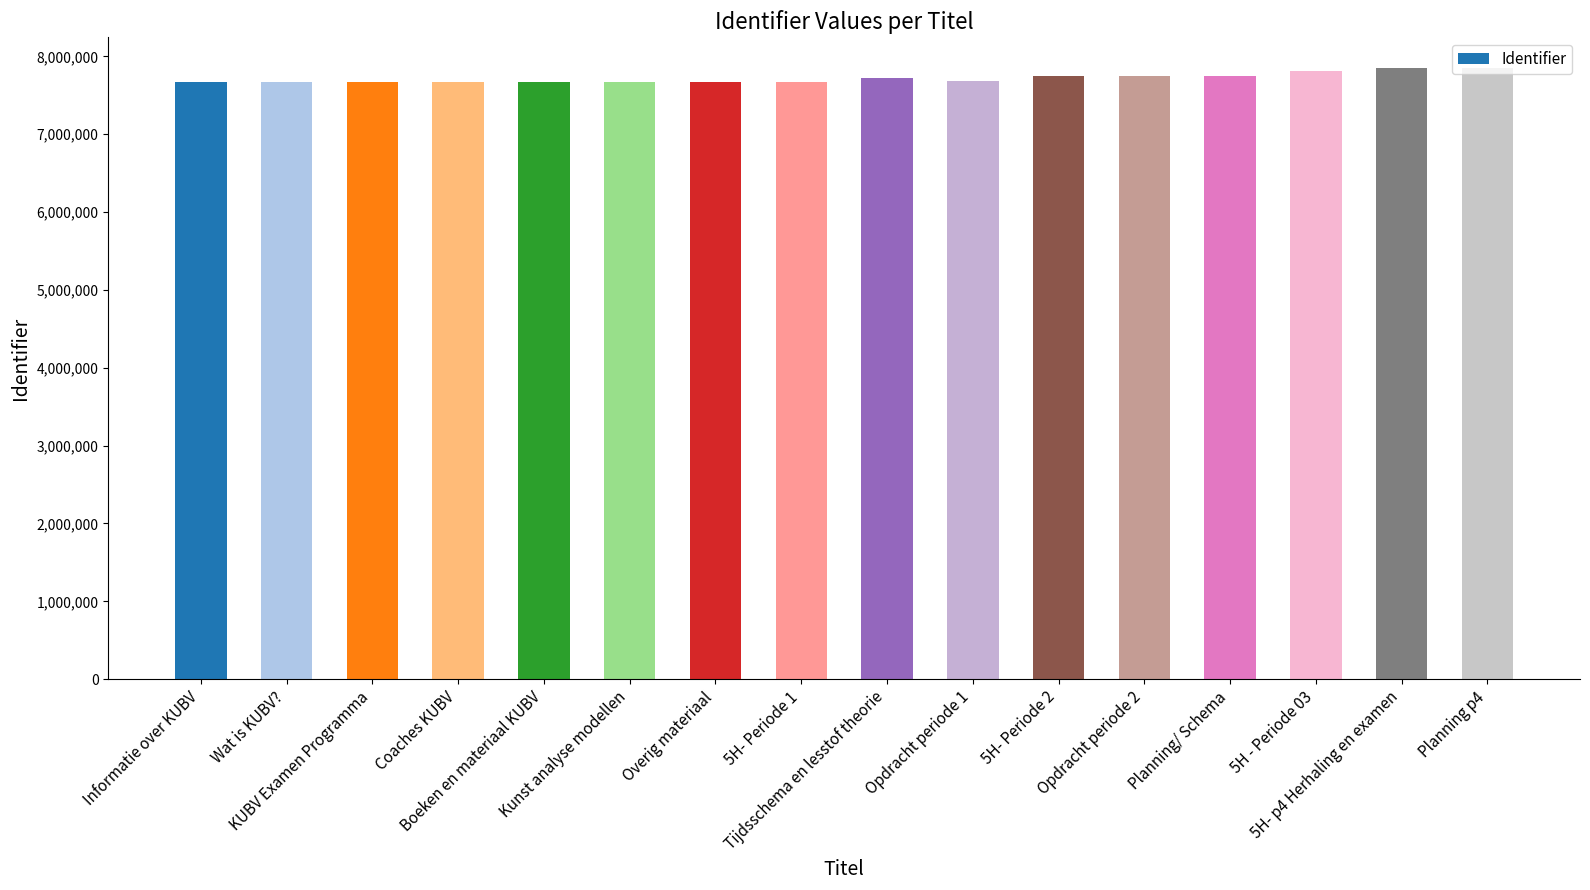

What is the minimum value shown in the chart?

7675163